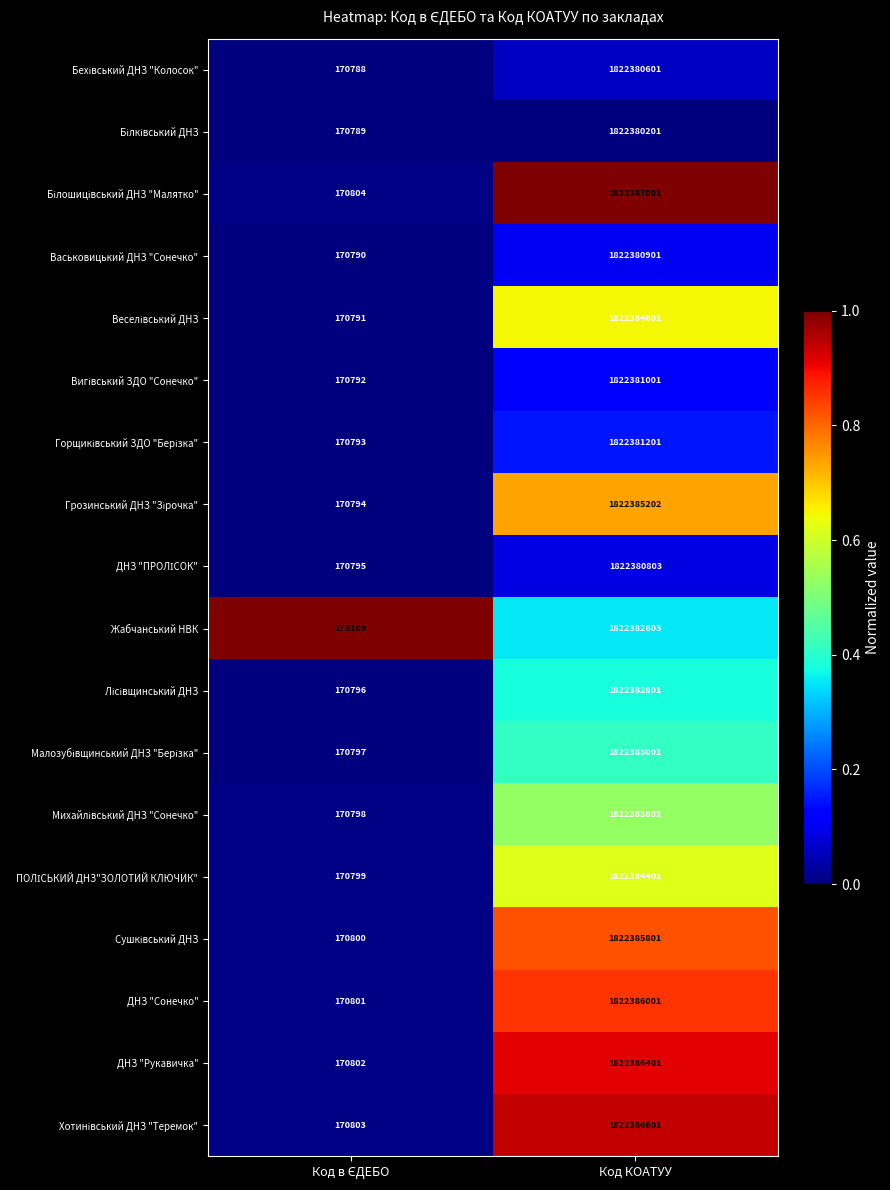

What is the total value across all series at Код КОАТУУ?

32802902923